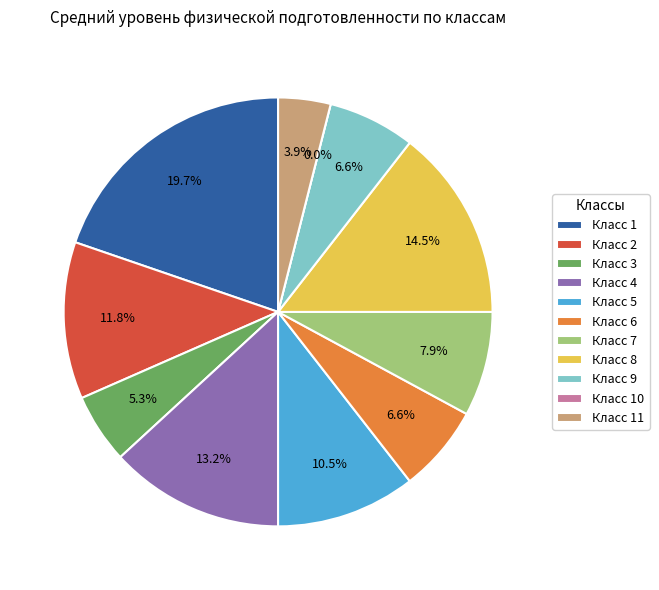

To the nearest percent, what is the difference between the 3 and 5 slice percentages?

5%